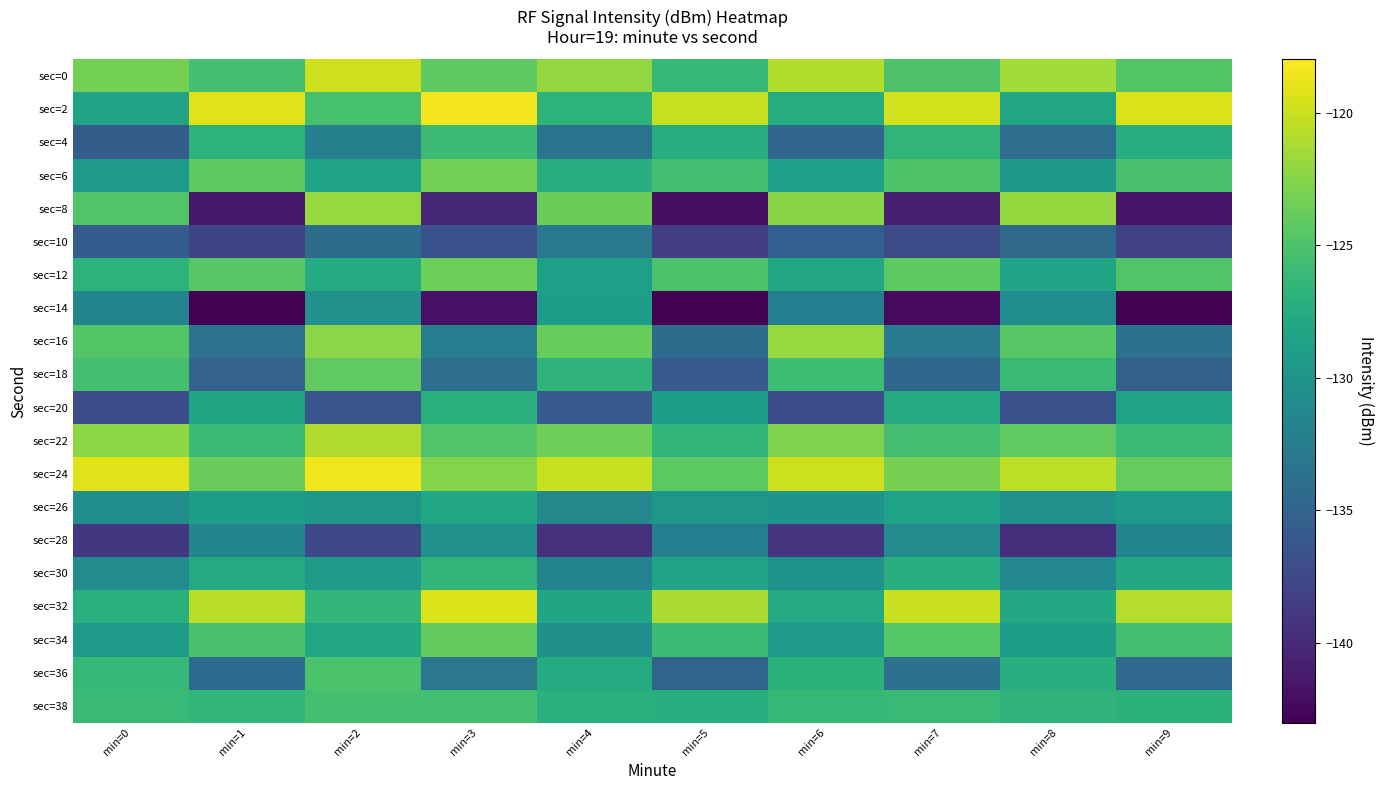

Which series changed the most between min=1 and min=4?

sec=8